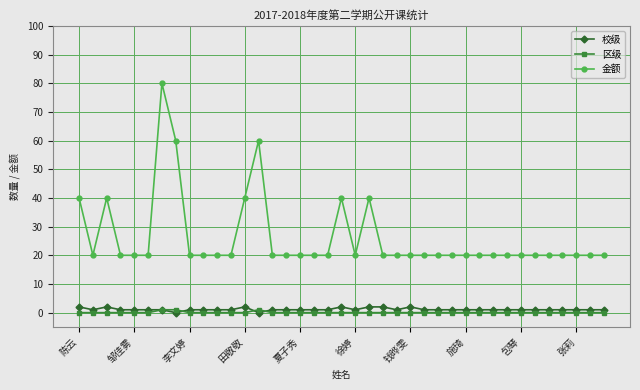

Which series has the largest total across all categories?

金额